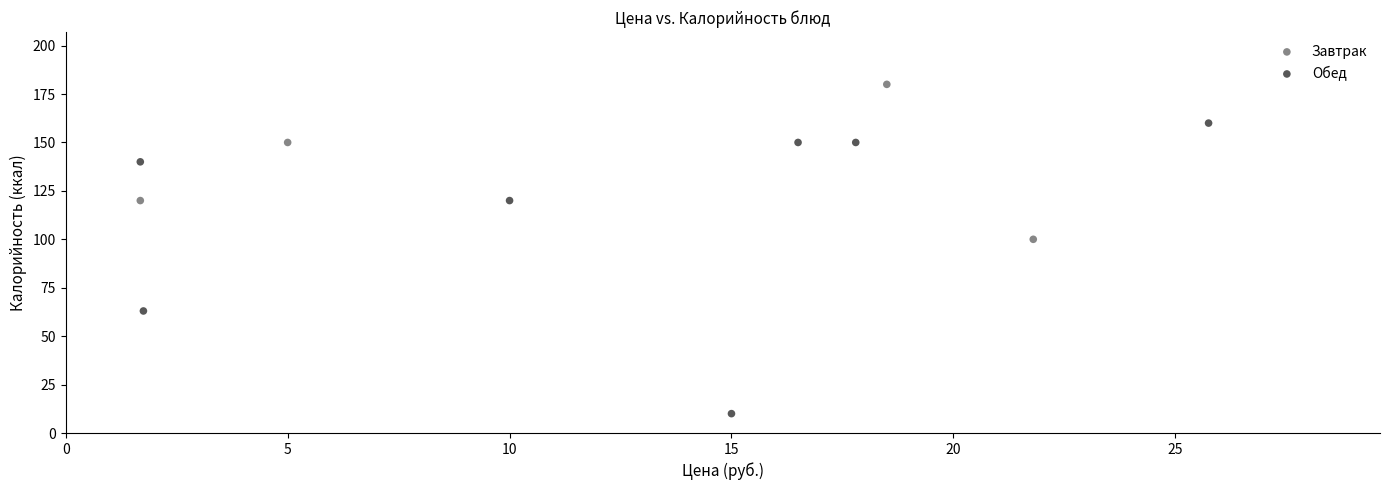

Which series reaches the maximum Y coordinate?

Завтрак